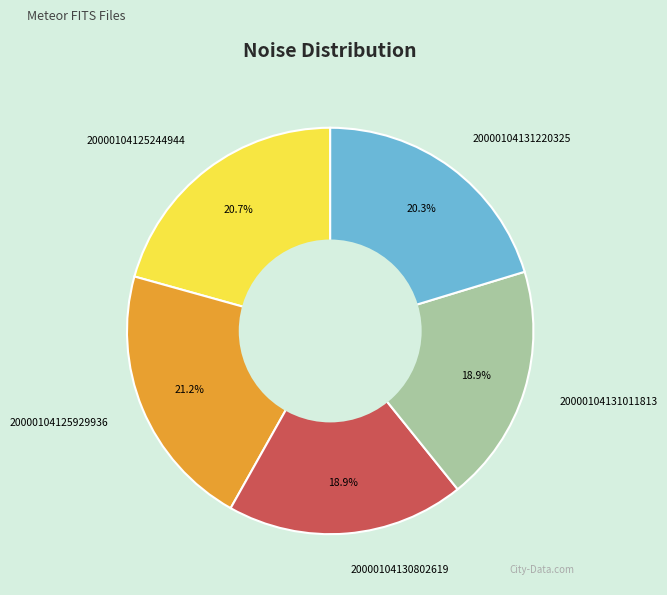

What percentage is the 20000104131220325 slice, to the nearest percent?

20%